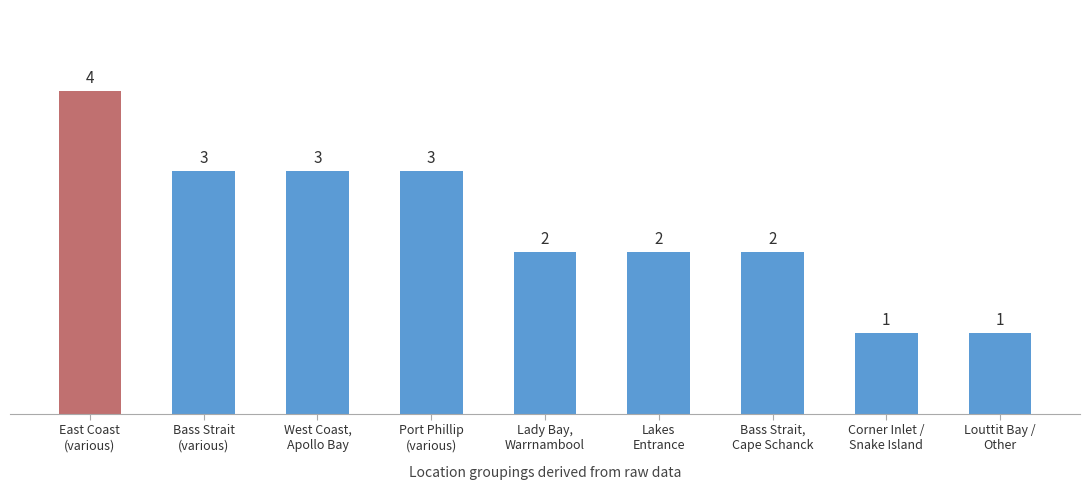

Reading left to right, extract all data points from this chart.

East Coast
(various)=4	Bass Strait
(various)=3	West Coast,
Apollo Bay=3	Port Phillip
(various)=3	Lady Bay,
Warrnambool=2	Lakes
Entrance=2	Bass Strait,
Cape Schanck=2	Corner Inlet /
Snake Island=1	Louttit Bay /
Other=1